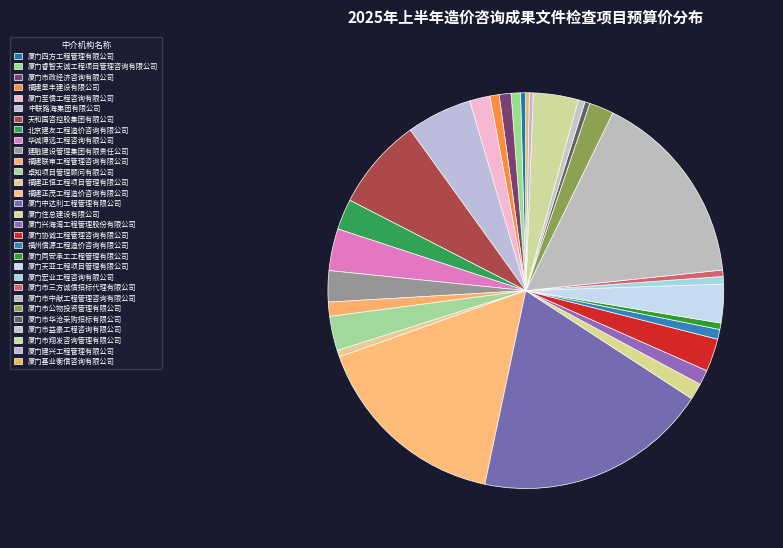

Combined, what portion of the pie is 厦门宏业工程咨询有限公司 and 建融建设管理集团有限责任公司?

3.2%